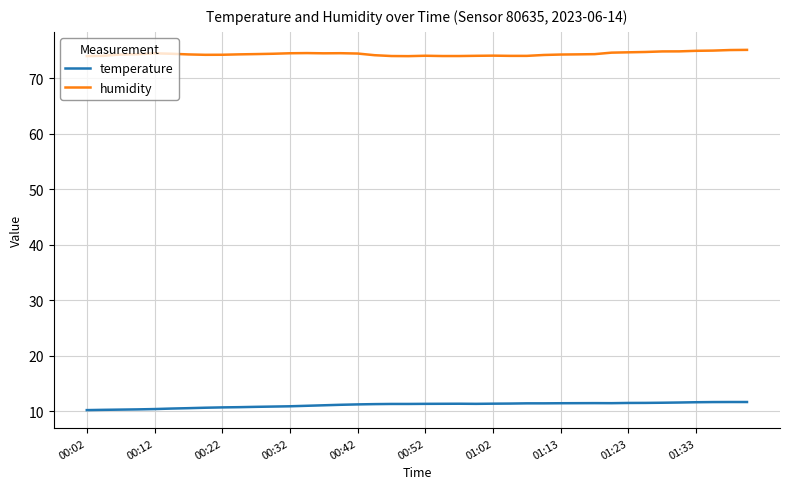

What is the greatest value displayed?

75.1